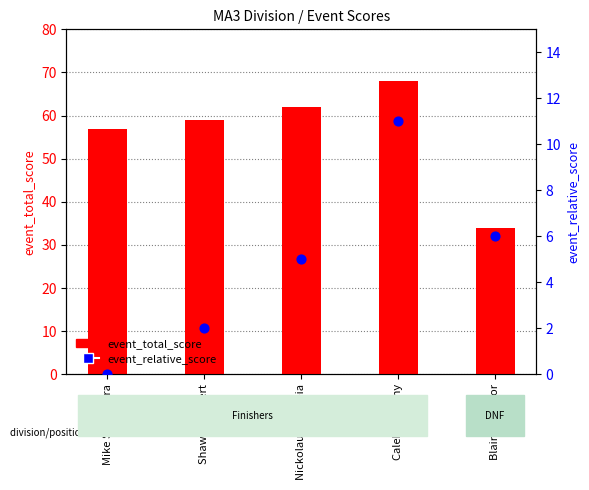

Which series reaches the minimum Y coordinate?

event_relative_score